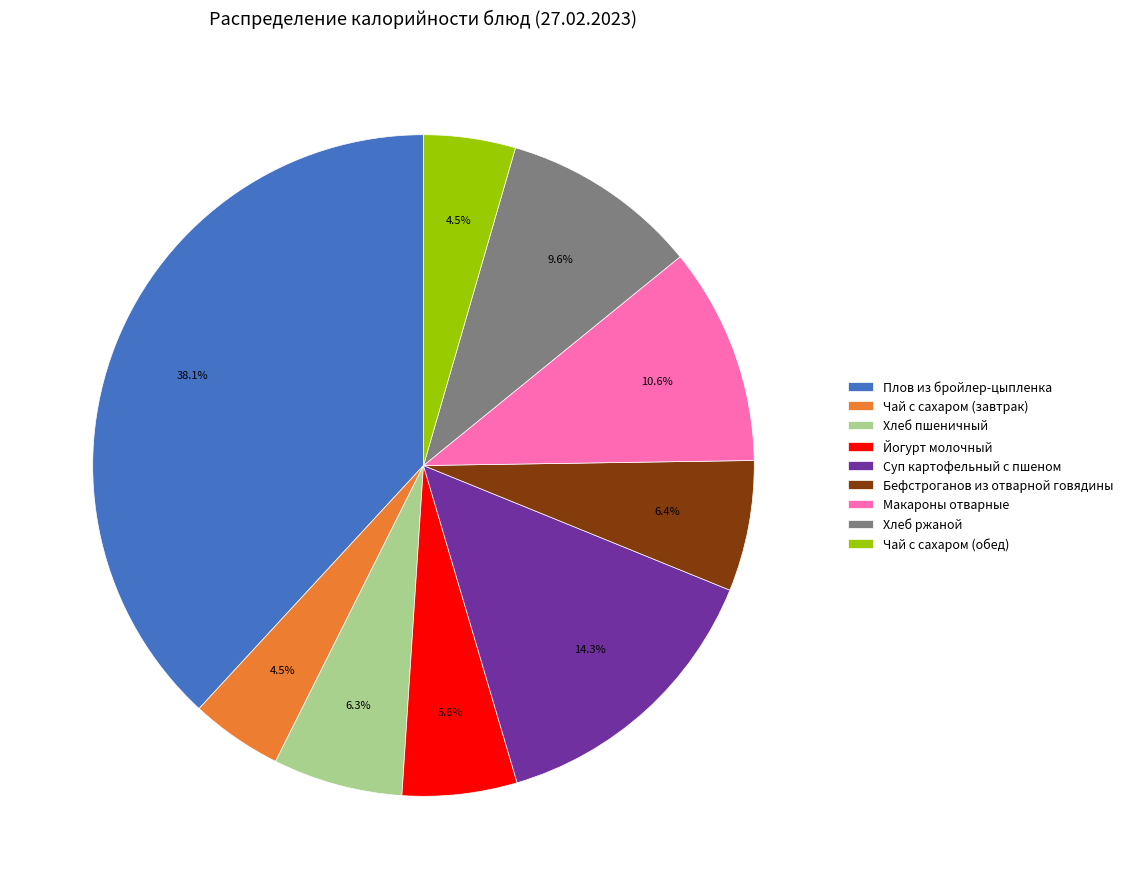

Does Суп картофельный с пшеном account for over 50% of the chart?

No